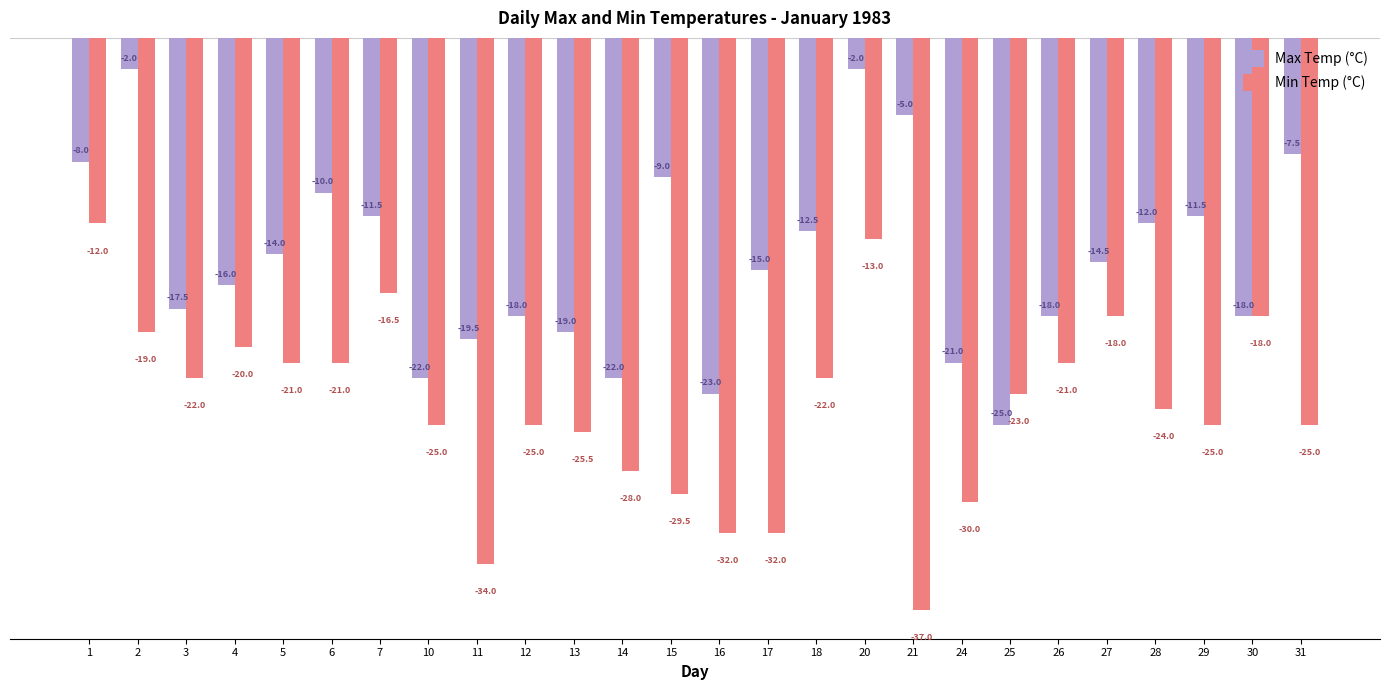

What is the value of the Max Temp (°C) bar at the 22nd from the left?

-14.5